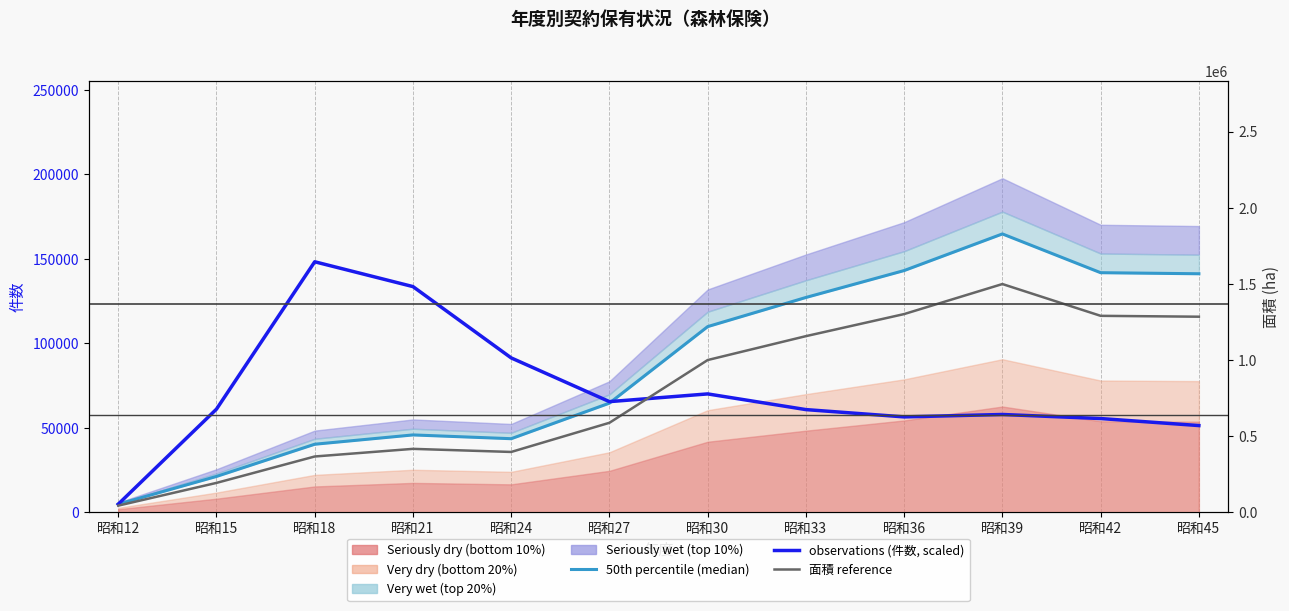

Reading right to left, what are all the values shown in this chart?

50th percentile (median): 1566325.0	1573311.0	1827857.0	1587454.0	1410670.0	1219371.0	716947.0	483369.0	508134.0	447051.0	235618.0	53583.0
observations (件数, scaled): 569590.9	615706.5	642331.8	626573.2	674438.7	777440.0	726761.1	1013799.5	1482061.7	1645071.3	677542.1	53588.9
面積 reference: 1284386.5	1290115.0	1498842.7	1301712.3	1156749.4	999884.2	587896.5	396362.6	416669.9	366581.8	193206.8	43938.1